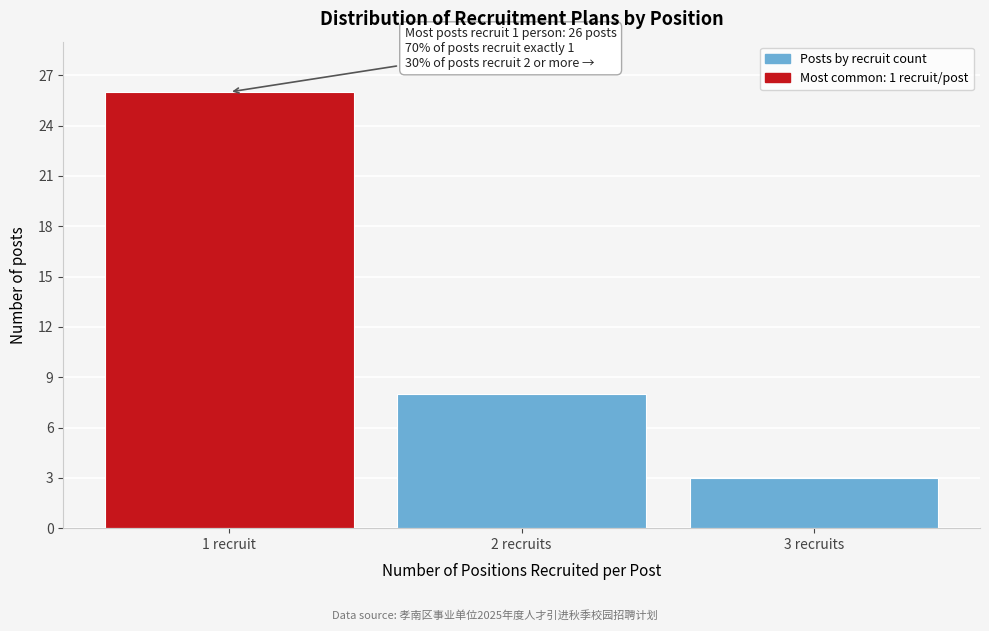

Reading left to right, list all the values displayed in this chart.

26	8	3